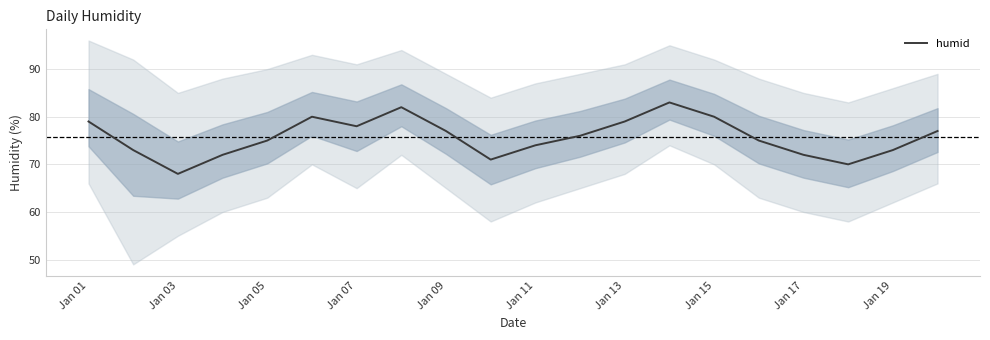

What is the lowest value of the humid series?

68